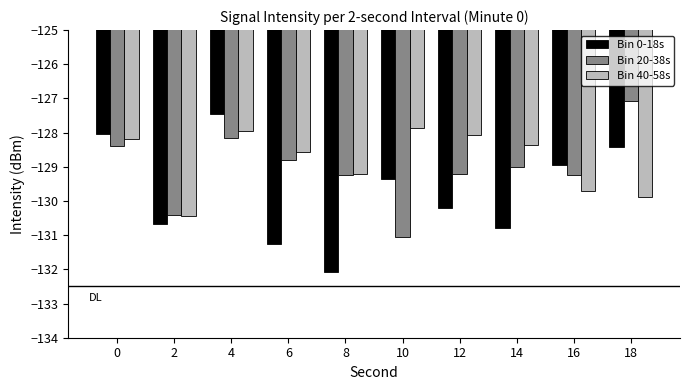

Rank the series by their average value, from highest to lowest.

Bin 40-58s, Bin 20-38s, Bin 0-18s